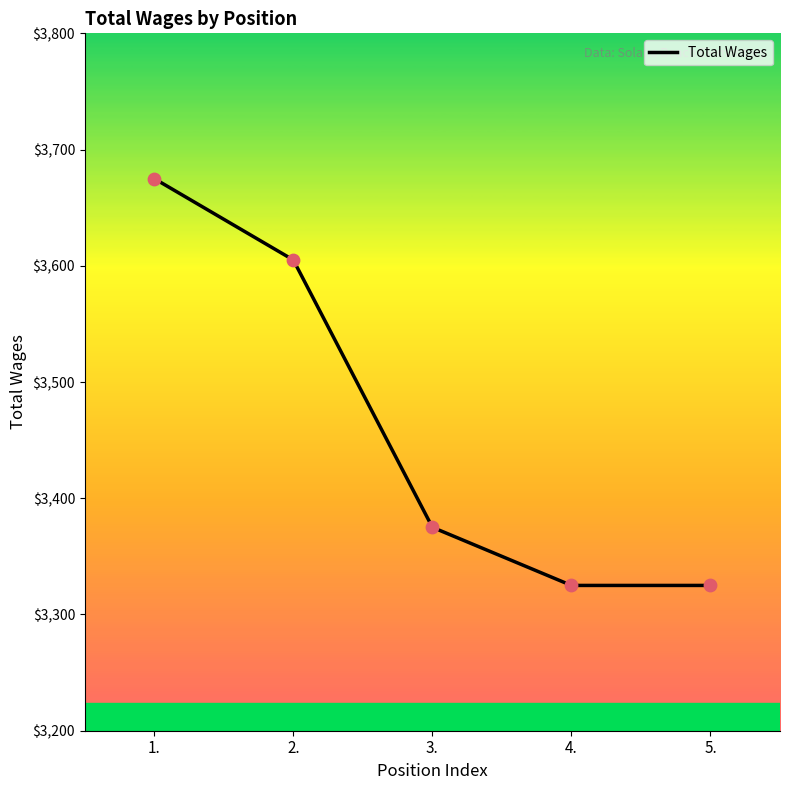

Which has a higher value, 3. or 1.?

1.